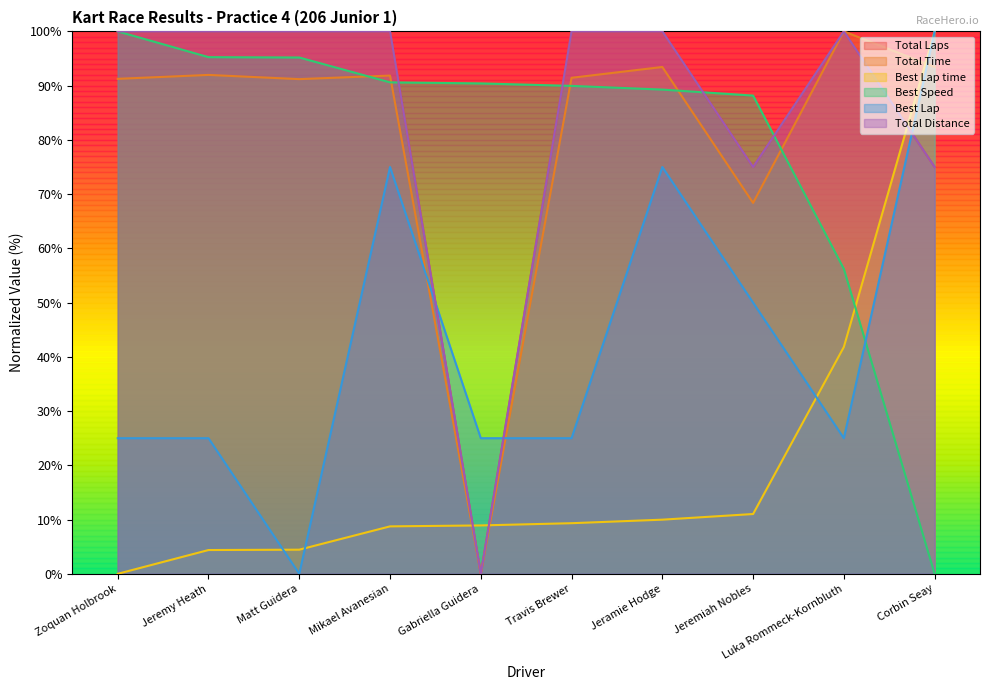

Reading left to right, extract all data points from this chart.

Total Laps: 100.0	100.0	100.0	100.0	0.0	100.0	100.0	75.0	100.0	75.0
Total Time: 91.3	92.0	91.2	91.9	0.0	91.4	93.4	68.4	100.0	93.4
Best Lap time: 0.0	4.4	4.4	8.7	8.9	9.3	10.0	11.0	41.8	100.0
Best Speed: 100.0	95.3	95.2	90.6	90.4	90.0	89.3	88.2	56.2	0.0
Best Lap: 25.0	25.0	0.0	75.0	25.0	25.0	75.0	50.0	25.0	100.0
Total Distance: 100.0	100.0	100.0	100.0	0.0	100.0	100.0	75.0	100.0	75.0